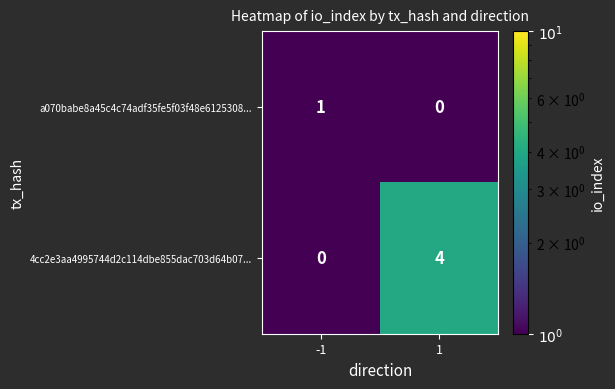

The value of 4cc2e3aa4995744d2c114dbe855dac703d64b07... at 1 is 7. True or false?

False